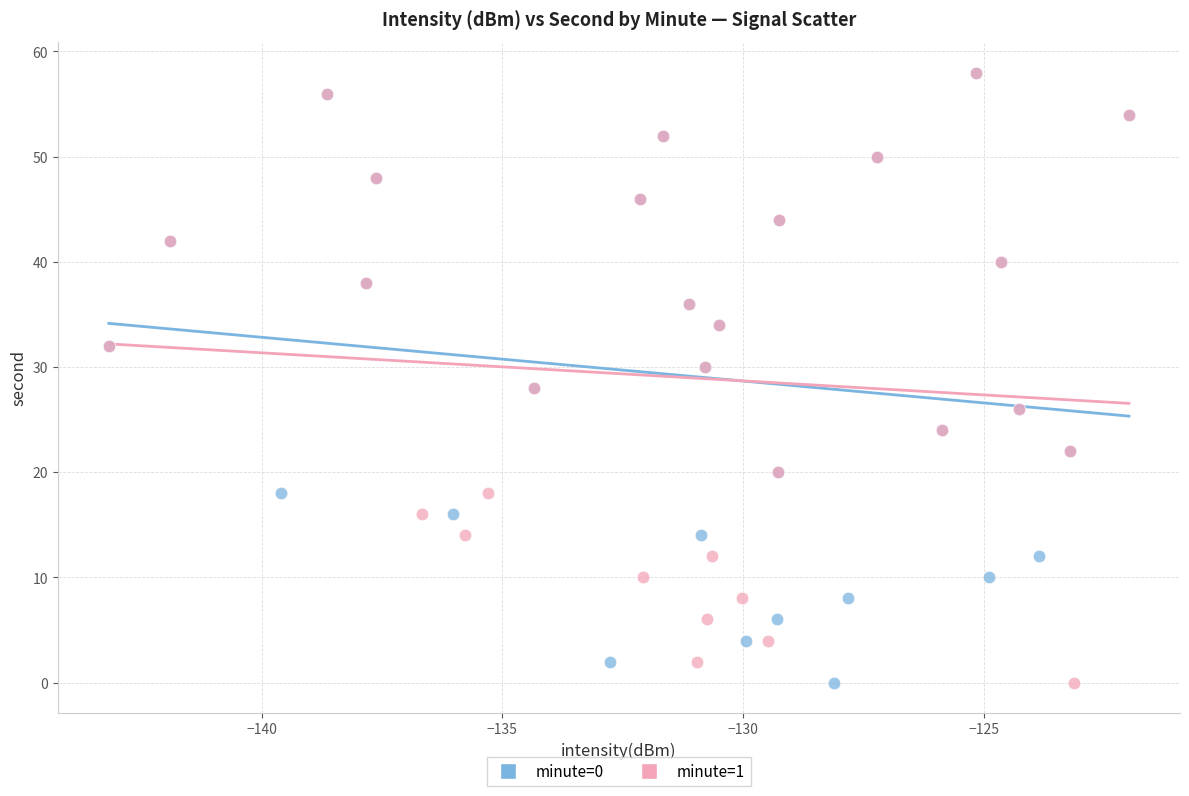

What are all the series names shown in the legend?

minute=0, minute=1